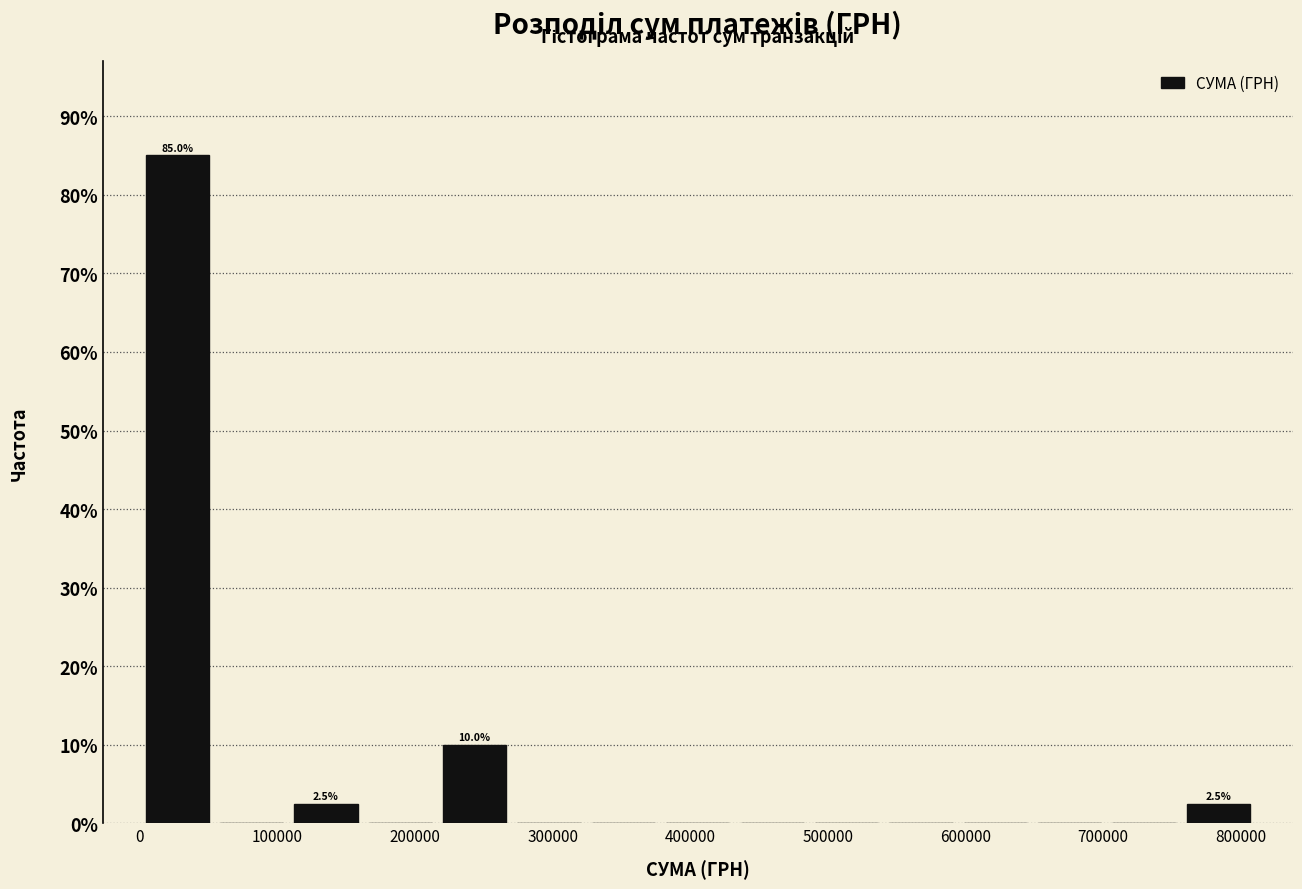

Which range on the x-axis has the tallest bar?

0 to 50000